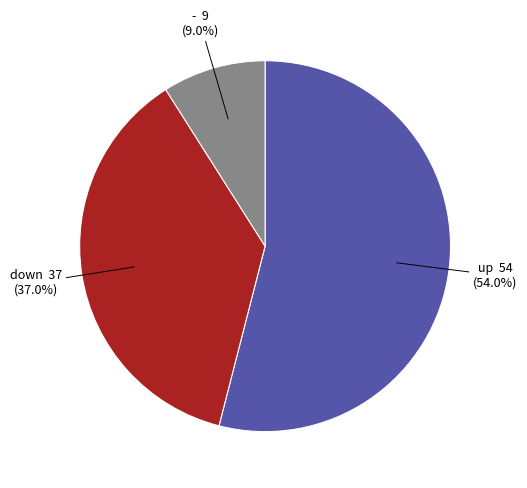

Is - the majority of the pie?

No